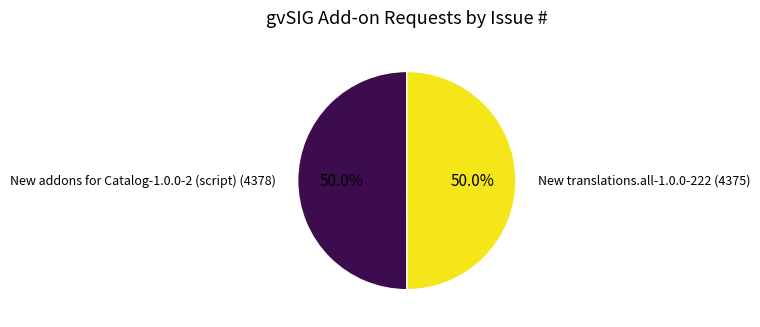

How many slices are in this pie chart?

2